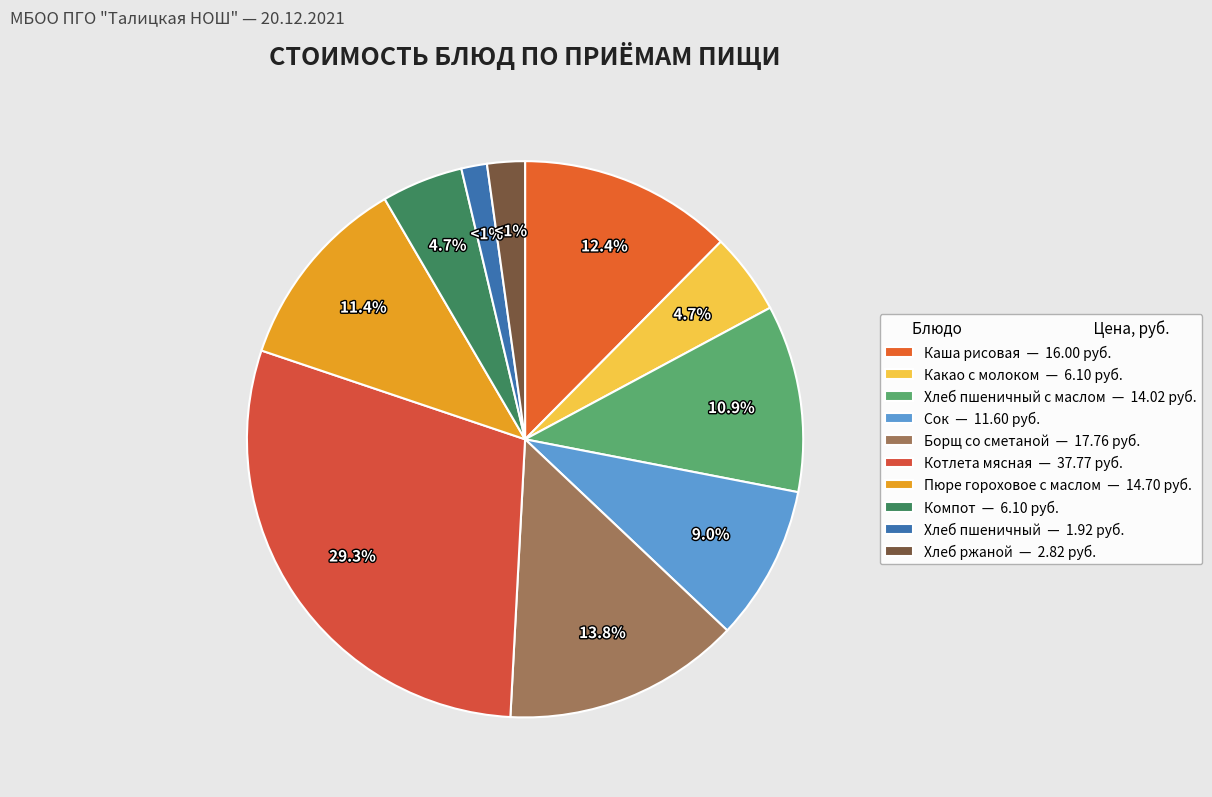

What is the change in value from Котлета мясная to Хлеб ржаной?

-35.0